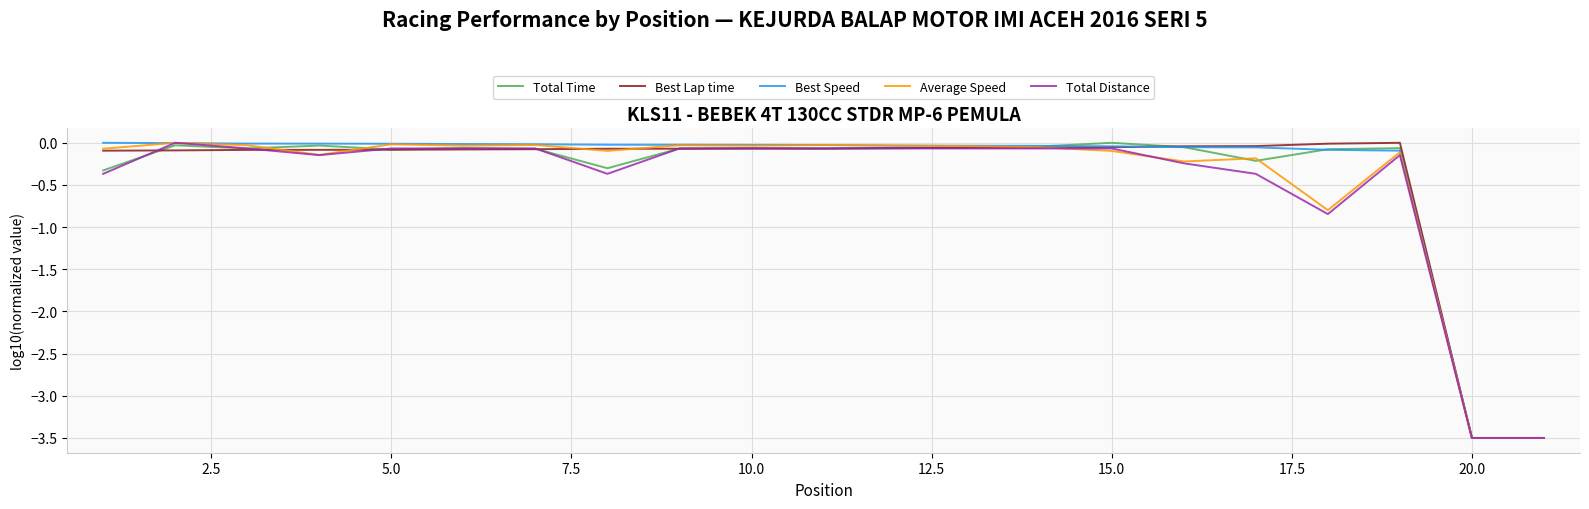

What is the lowest value of the Best Speed series?

-3.5